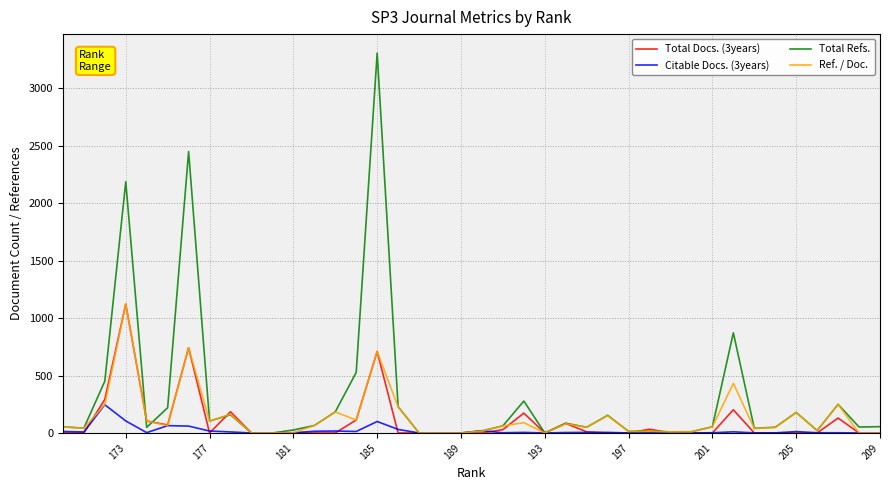

How many times do Total Docs. (3years) and Citable Docs. (3years) cross each other?

10